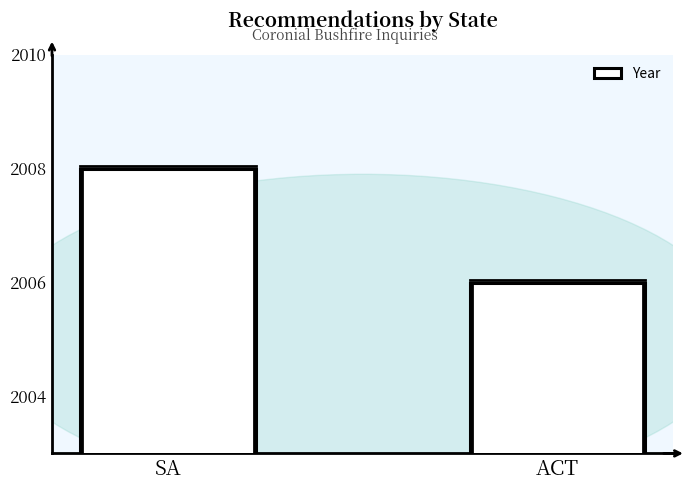

What is the label of the 2nd bar from the left?

ACT